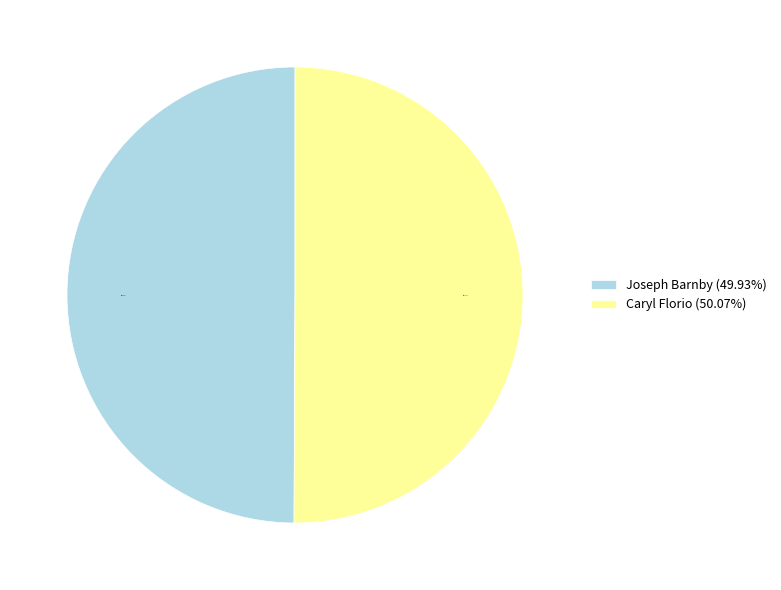

Approximately how many times larger is the value at Caryl Florio (50.07%) compared to Joseph Barnby (49.93%)?

1.0